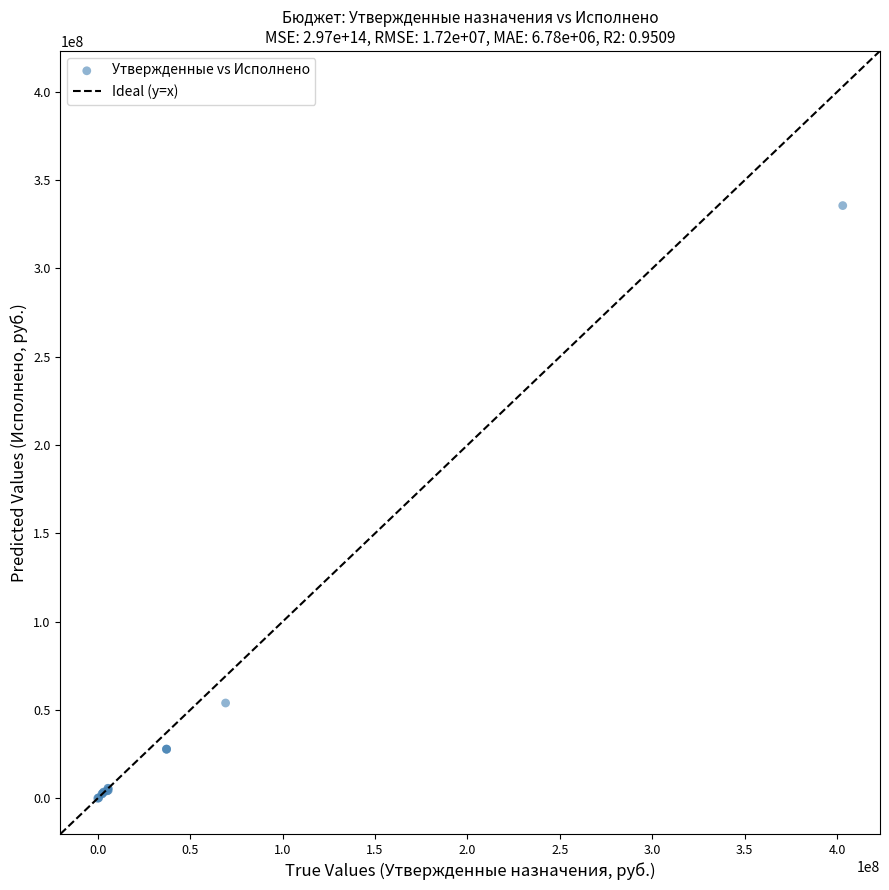

What Y value in the scatter plot is closest to 167791022?

54003319.7